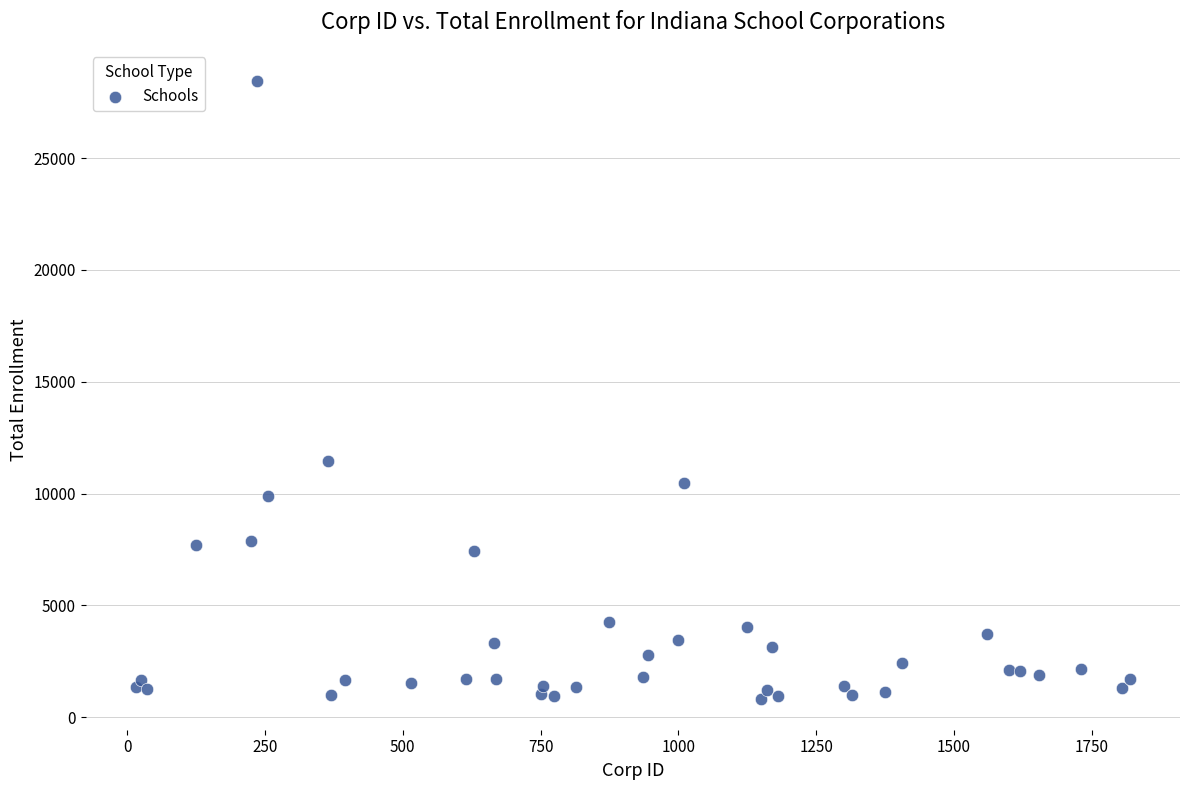

What Y value in the scatter plot is closest to 14639?

11475